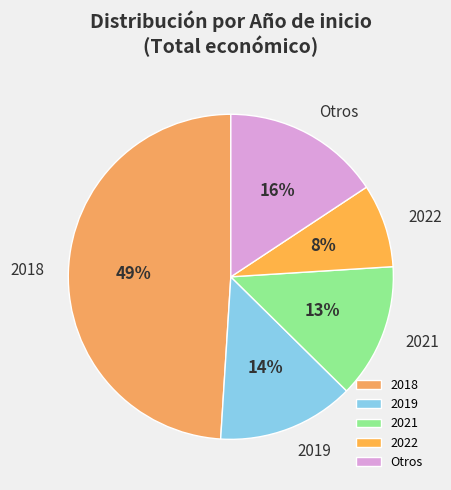

What percentage is the 2019 slice, to the nearest percent?

14%